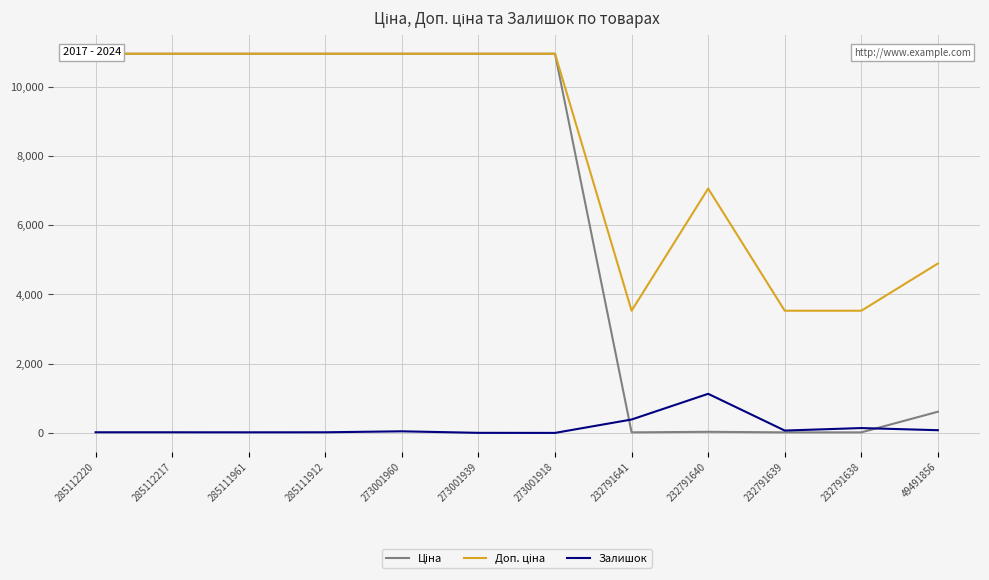

In Залишок, how many points are higher than both neighbors (excluding endpoints)?

3